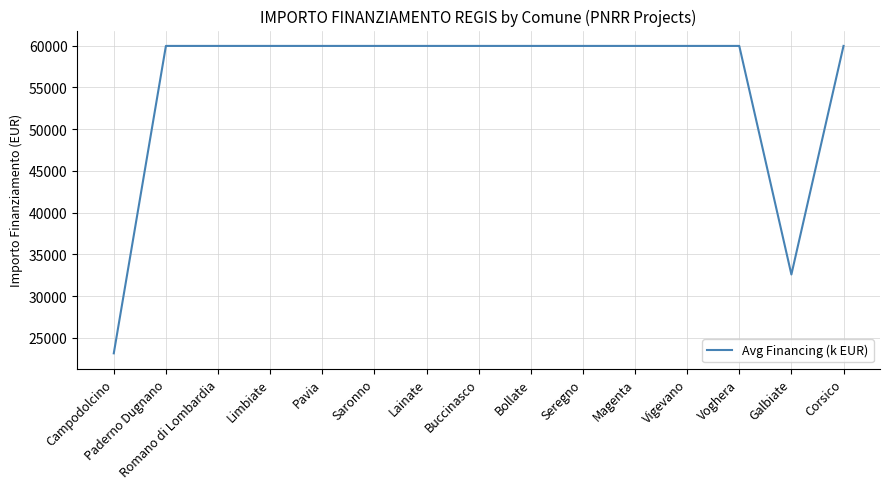

What is the minimum value shown in the chart?

23147